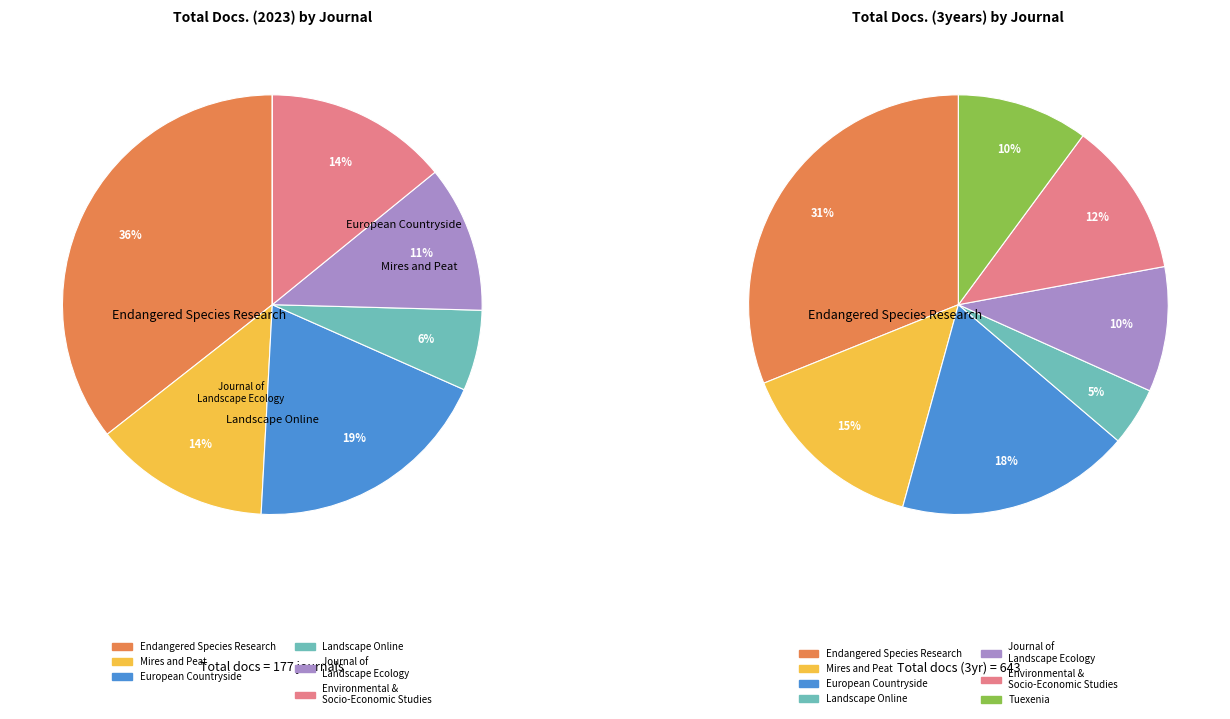

Is there any slice that represents more than half of the pie?

No